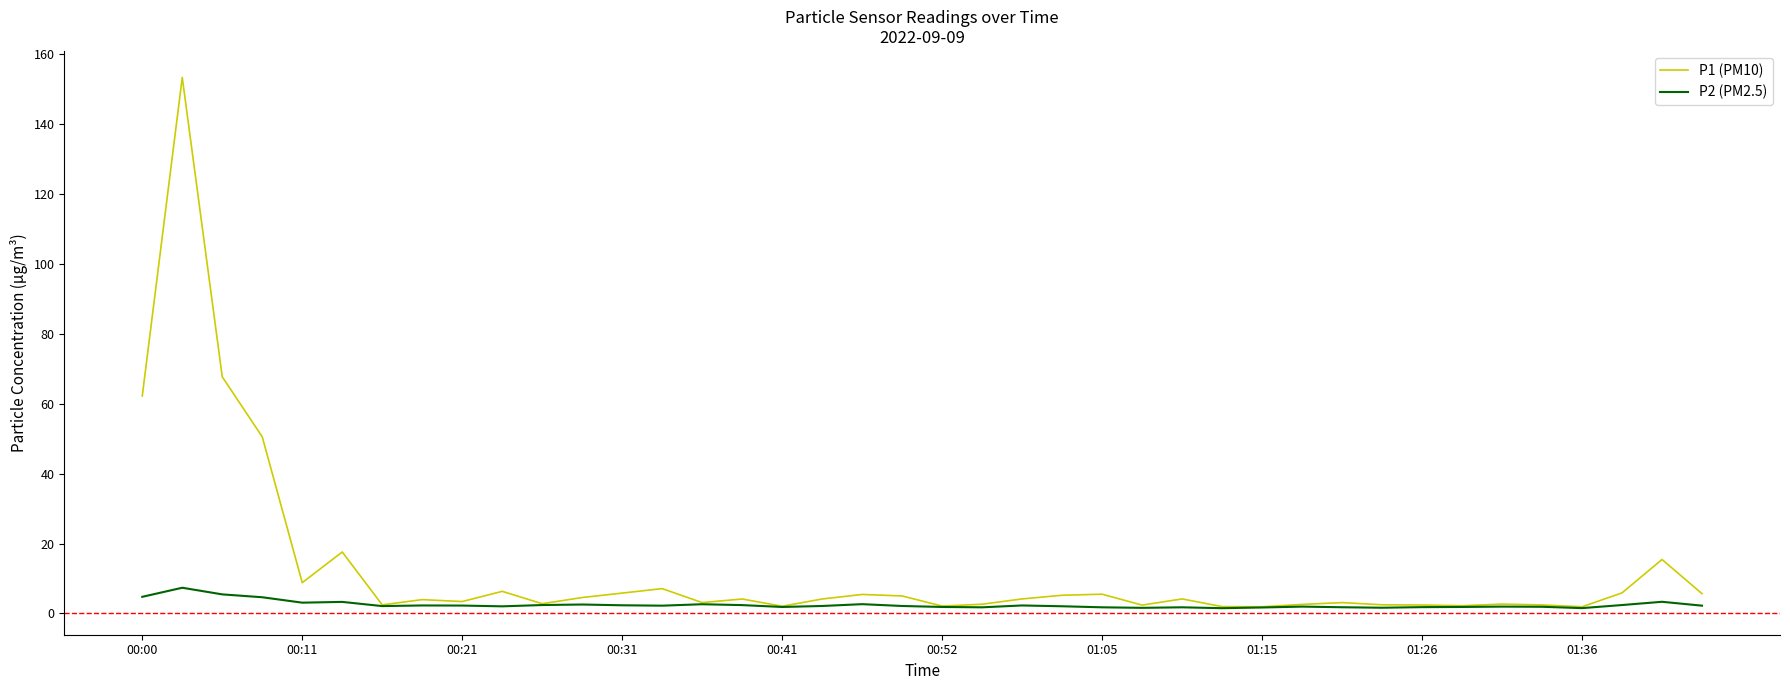

Which series has the largest range (max minus min)?

P1 (PM10)